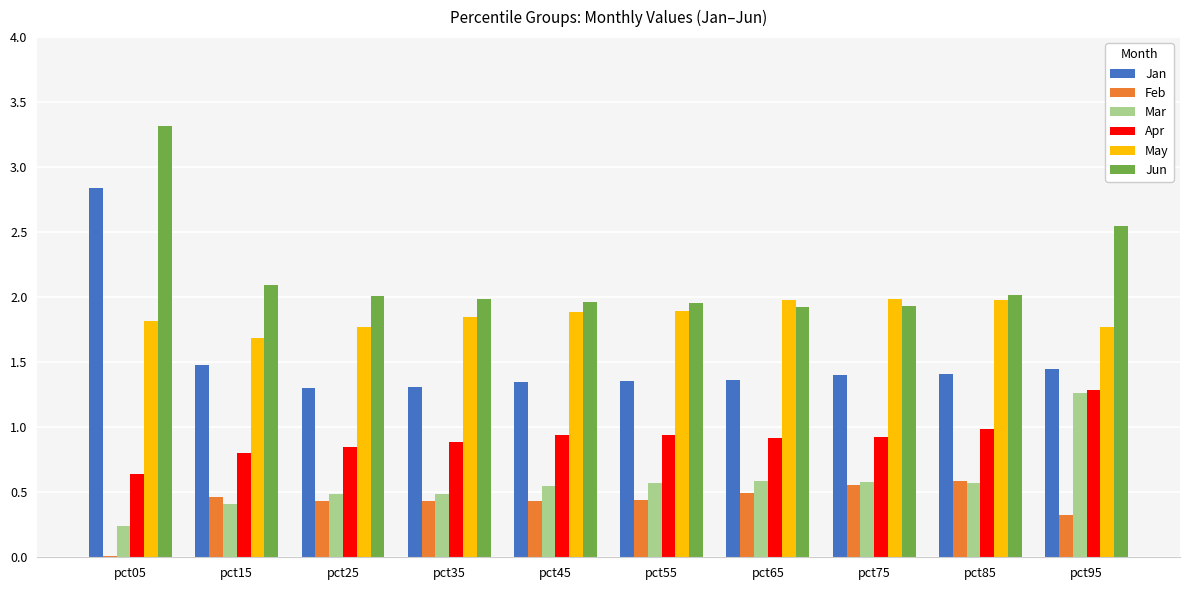

Count the number of data series in this chart.

6